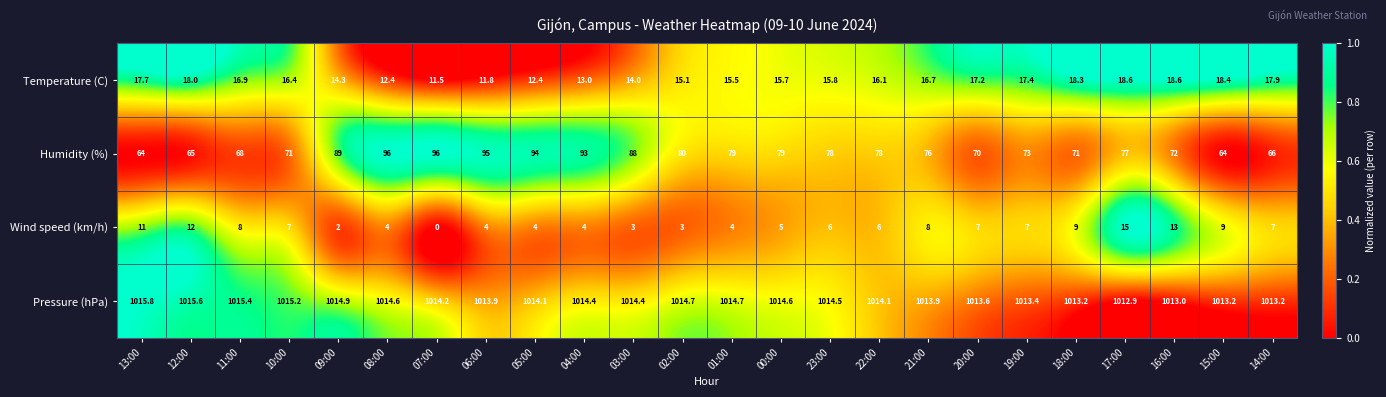

The value of Temperature (C) at 22:00 is 22.5. True or false?

False